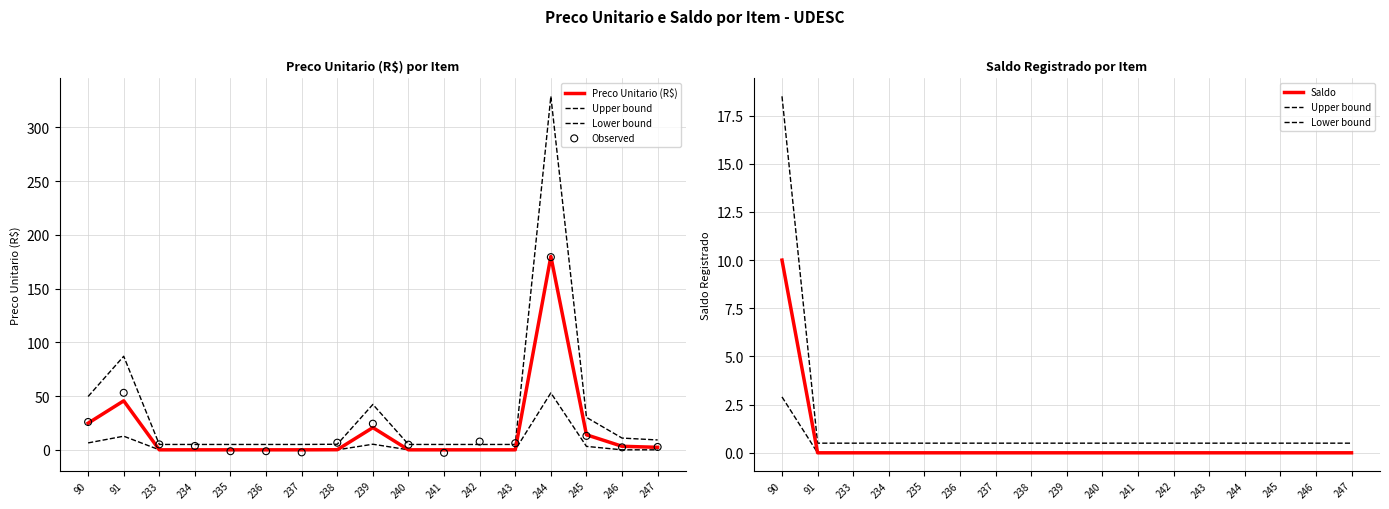

Which series contains the highest Y value?

Preco Unitario (R$)